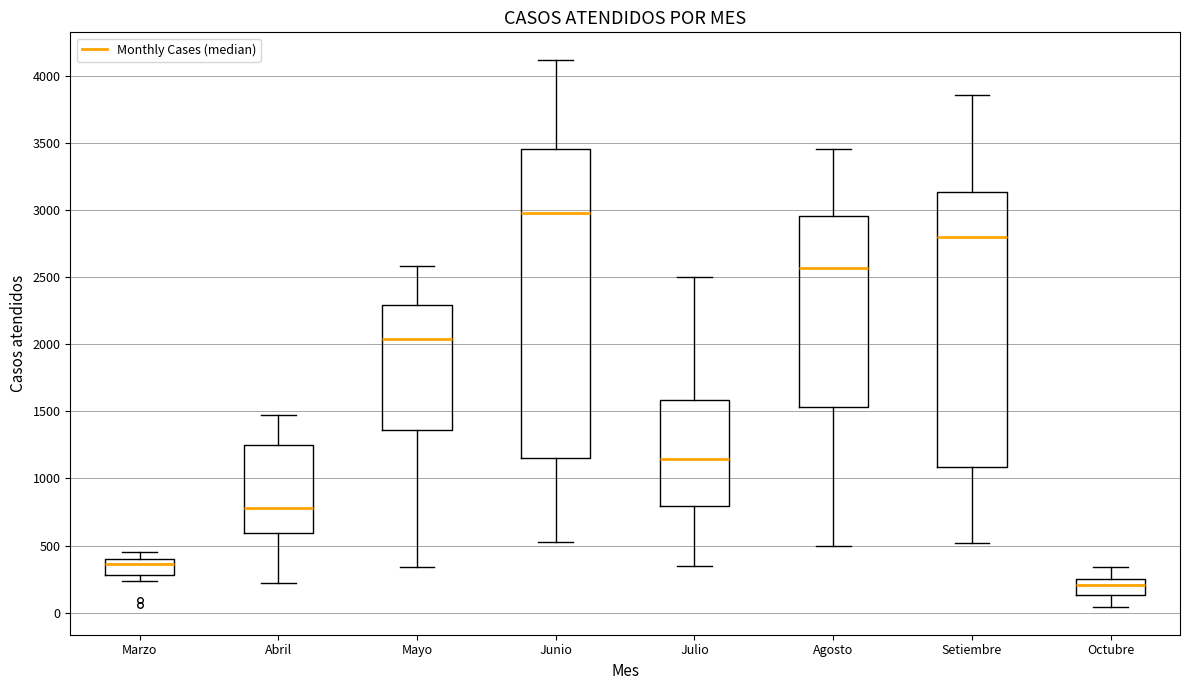

Reading left to right, transcribe this box plot: for each box, give where its median line is, the range the box spans, and where its two whiskers end, as read against the y-axis. The values are not printed on the chart, so give them approximately, as read against the axis.

Marzo: median 350, box 300 to 400, whiskers 250 to 450
Abril: median 800, box 600 to 1250, whiskers 200 to 1450
Mayo: median 2050, box 1350 to 2300, whiskers 350 to 2600
Junio: median 3000, box 1150 to 3450, whiskers 550 to 4100
Julio: median 1150, box 800 to 1600, whiskers 350 to 2500
Agosto: median 2550, box 1550 to 2950, whiskers 500 to 3450
Setiembre: median 2800, box 1100 to 3150, whiskers 500 to 3850
Octubre: median 200, box 150 to 250, whiskers 50 to 350